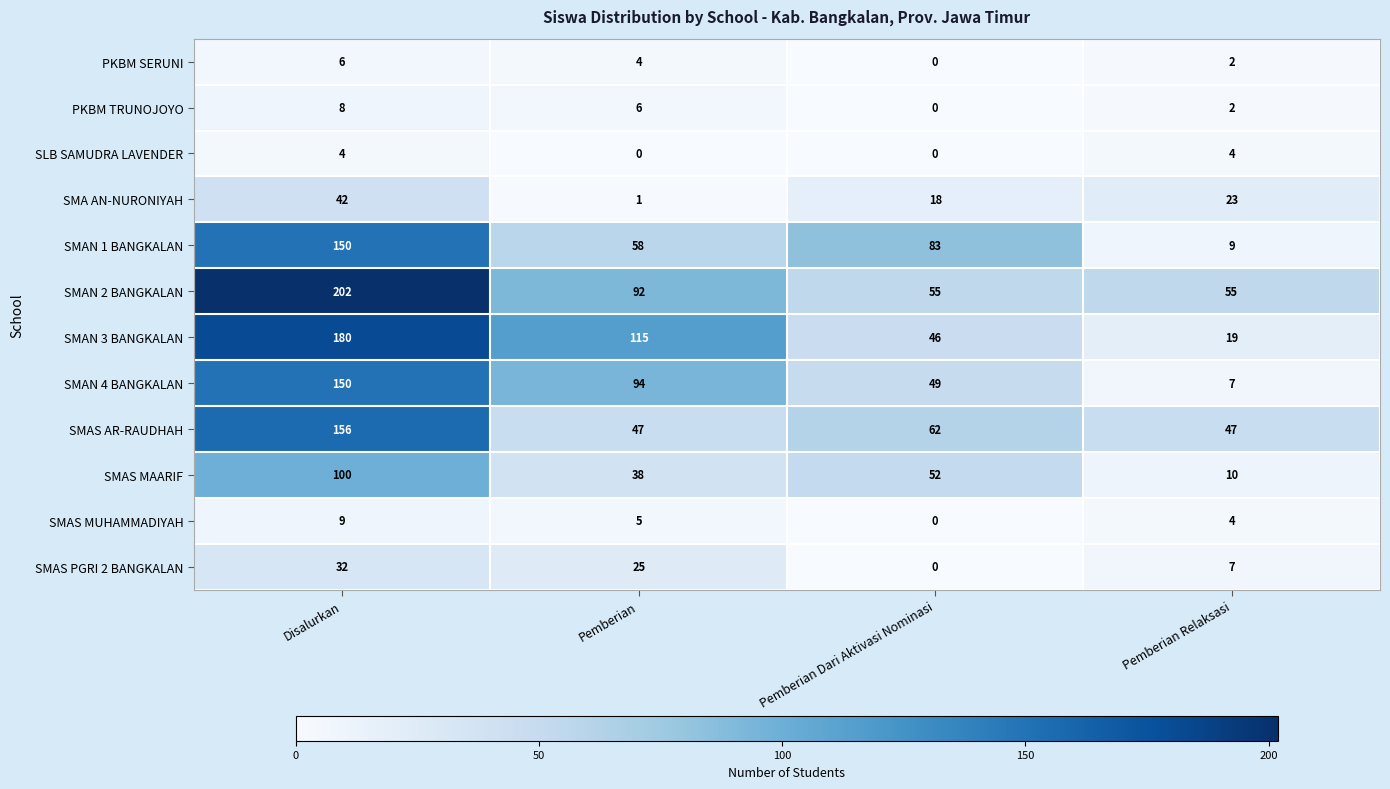

The SMAN 2 BANGKALAN series shows 289 at Disalurkan. True or false?

False